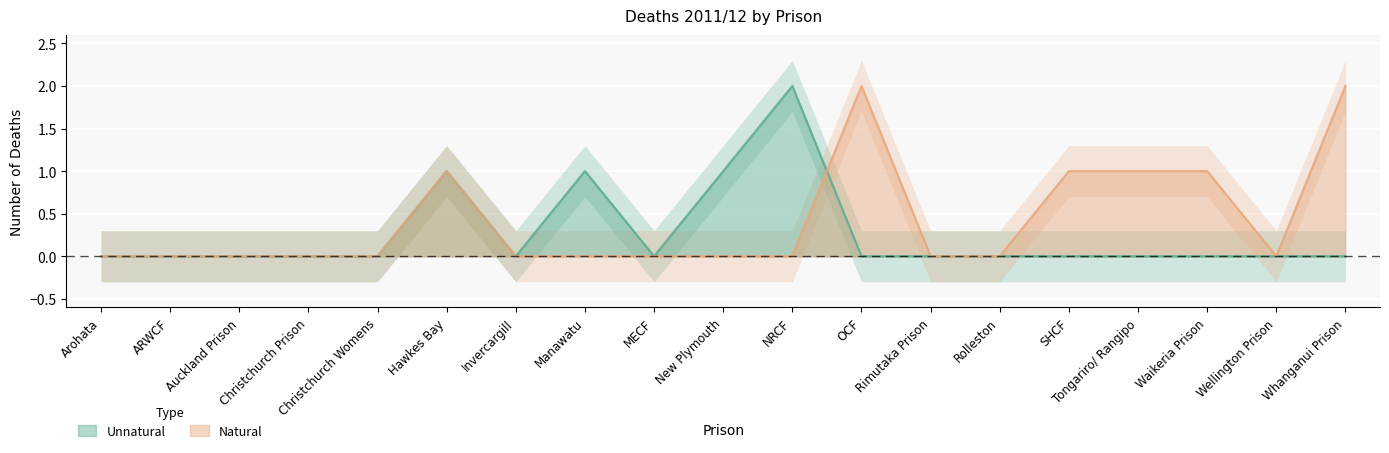

What is the spread (max minus min) of values at Tongariro/ Rangipo?

1